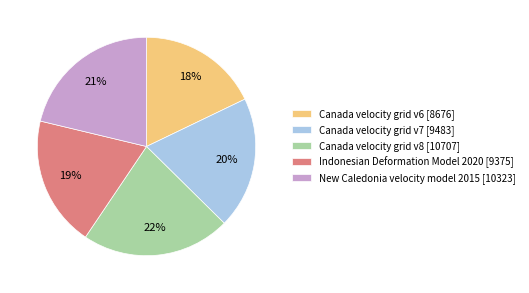

How many slices are in this pie chart?

5